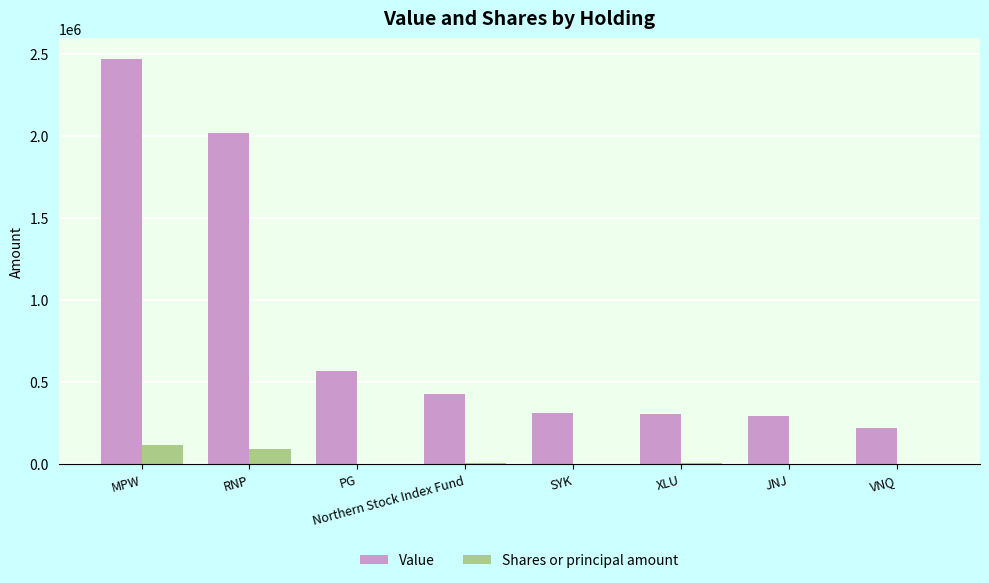

How many distinct data groups are displayed?

2